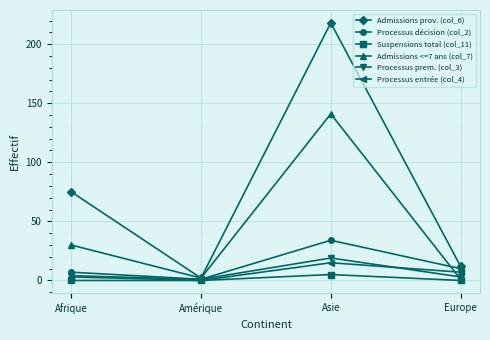

How many values in the Admissions prov. (col_6) series are below 75?

2